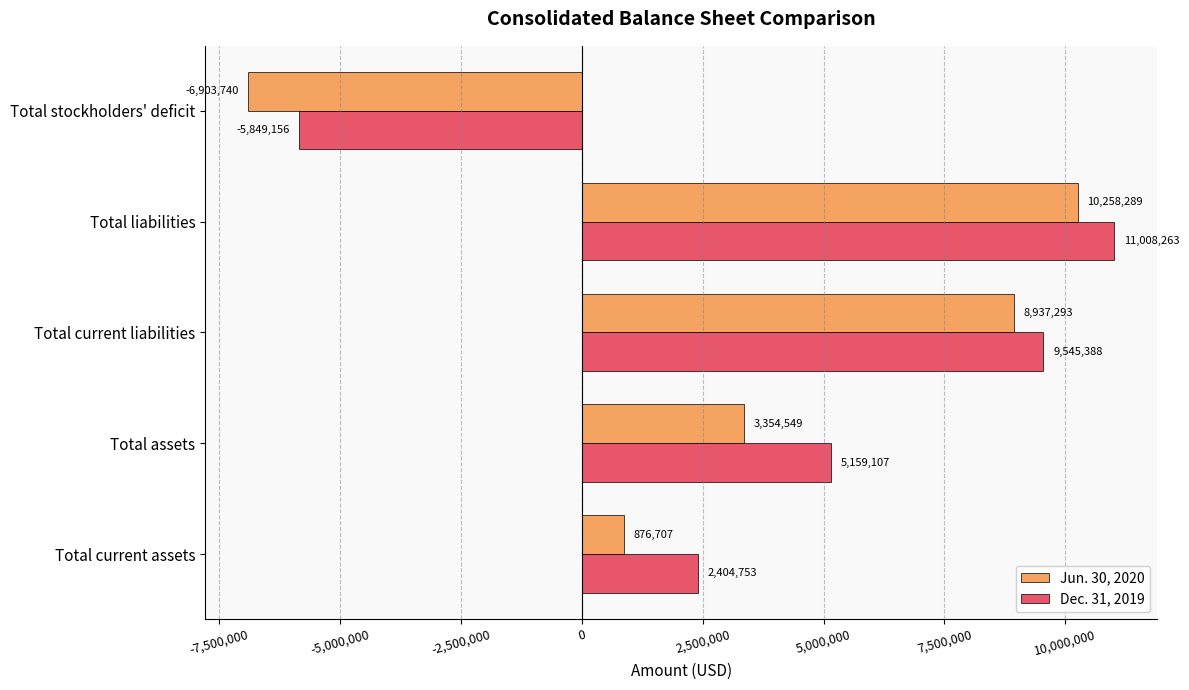

Which category has the highest value in the Dec. 31, 2019 series?

Total liabilities